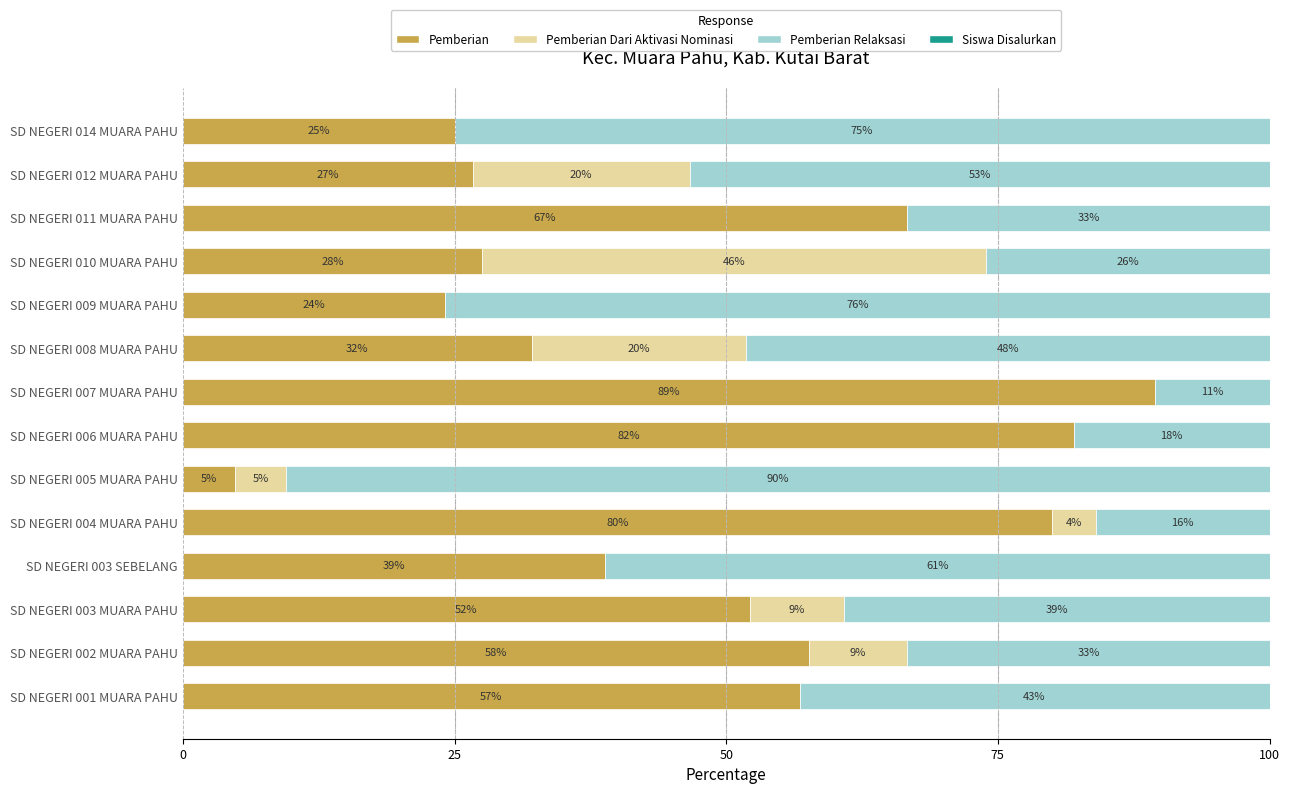

Is it true that Pemberian equals 9.0 at SD NEGERI 010 MUARA PAHU?

False